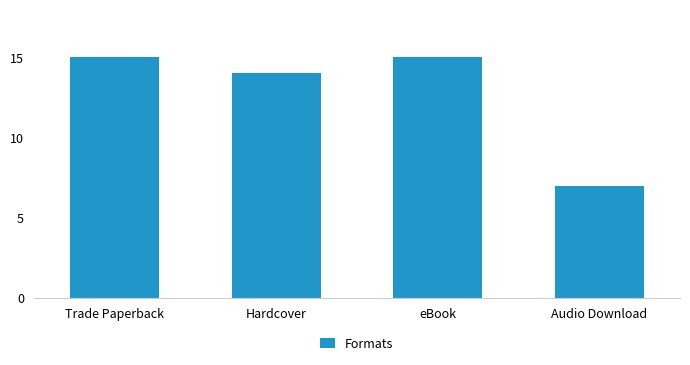

What is the greatest value displayed?

15